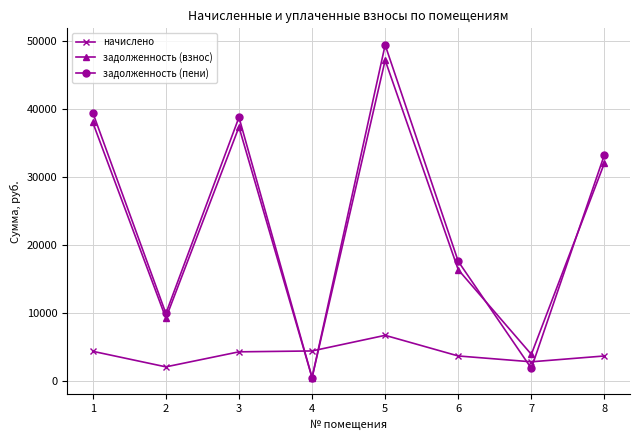

Which series changed the most between 1 and 2?

задолженность (пени)